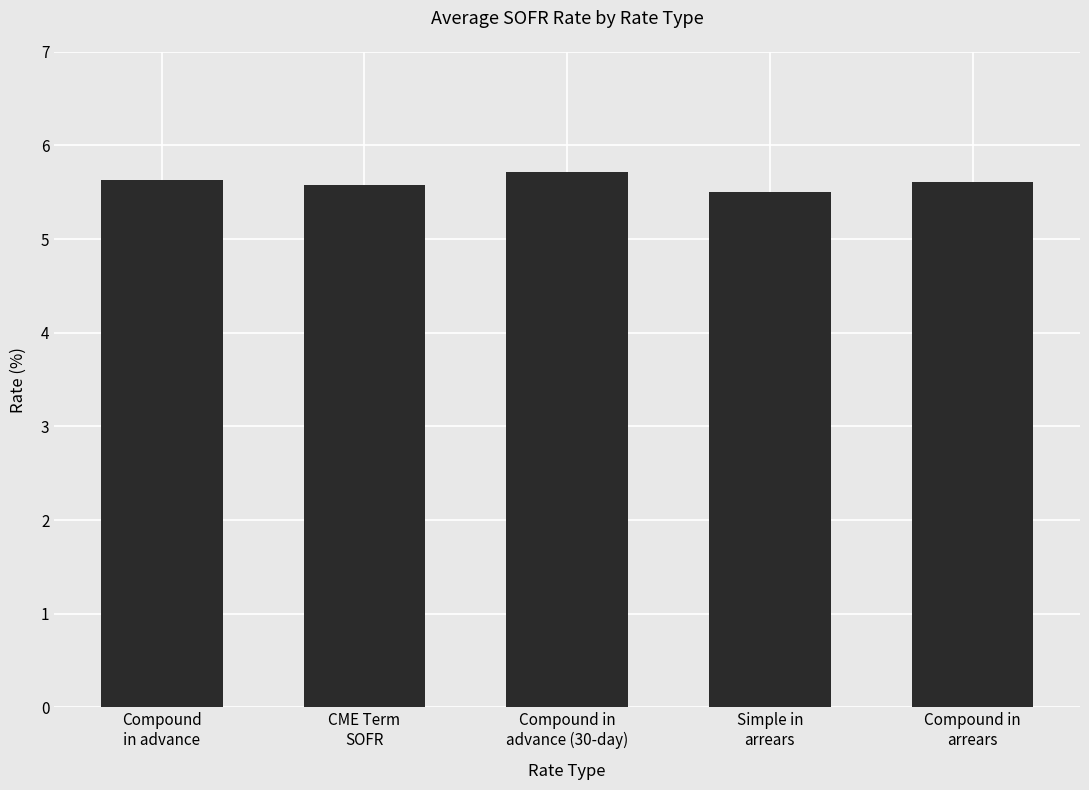

How many values are between 5 and 6?

5